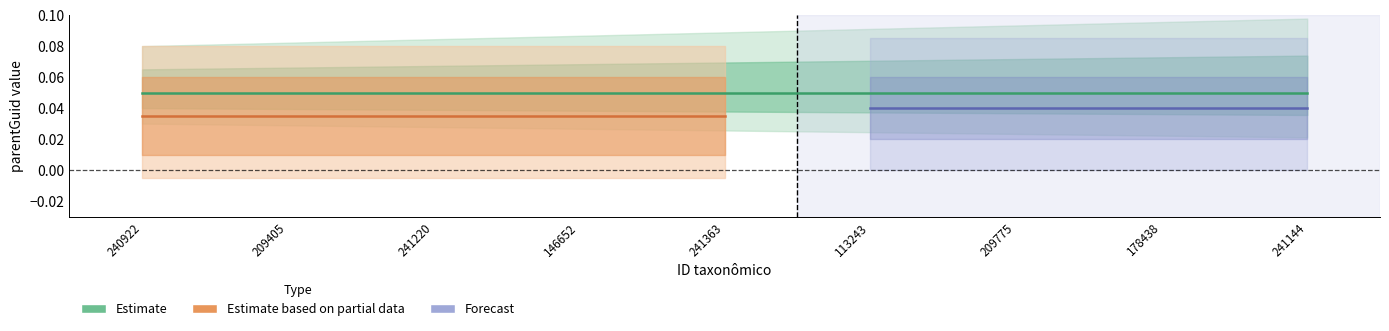

True or false: Estimate and Forecast cross at least once.

False